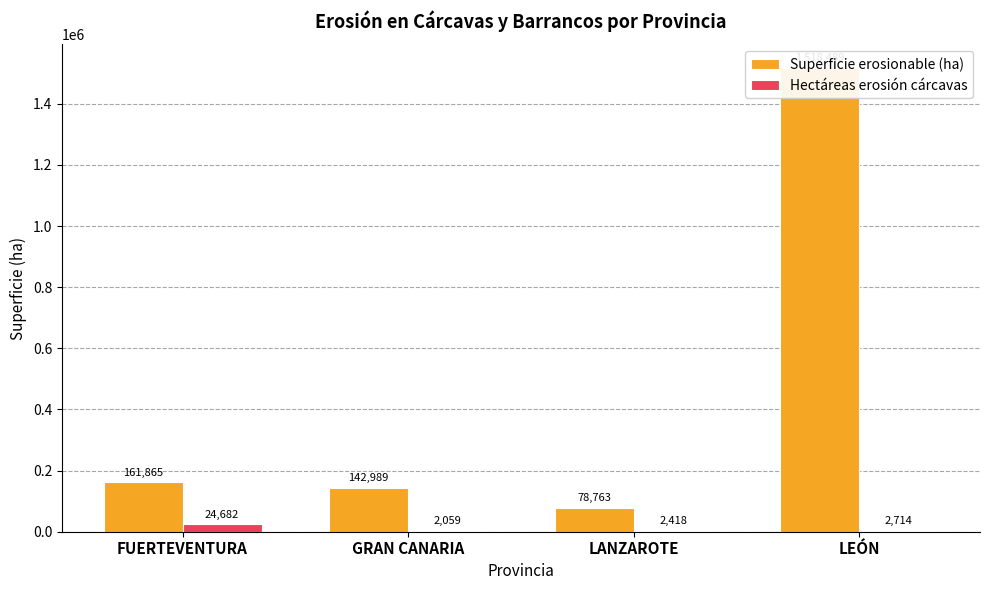

What is the difference between the Hectáreas erosión cárcavas values at LANZAROTE and LEÓN?

296.0